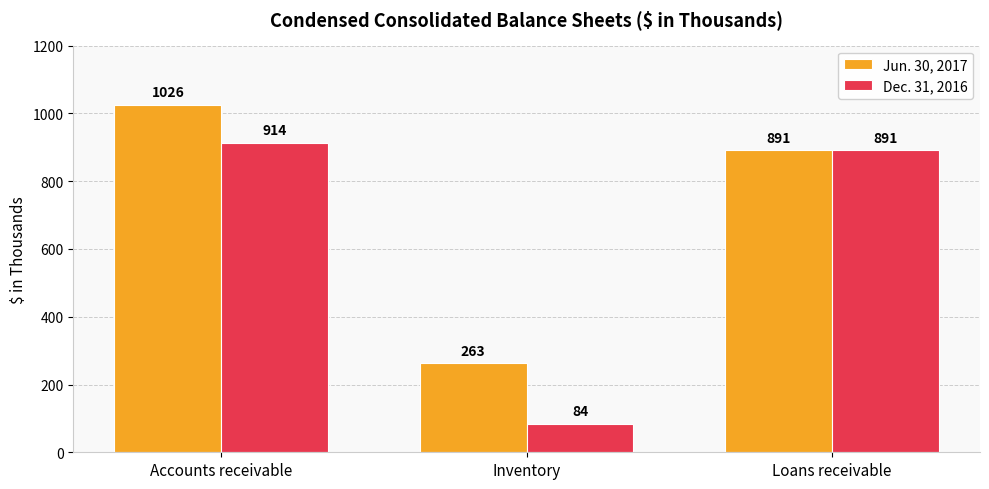

Rank the categories by Jun. 30, 2017 value from lowest to highest.

Inventory, Loans receivable, Accounts receivable